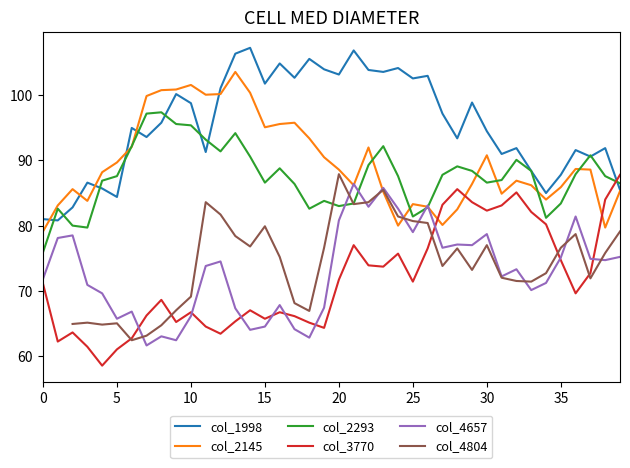

What is the highest value of the col_3770 series?

87.8